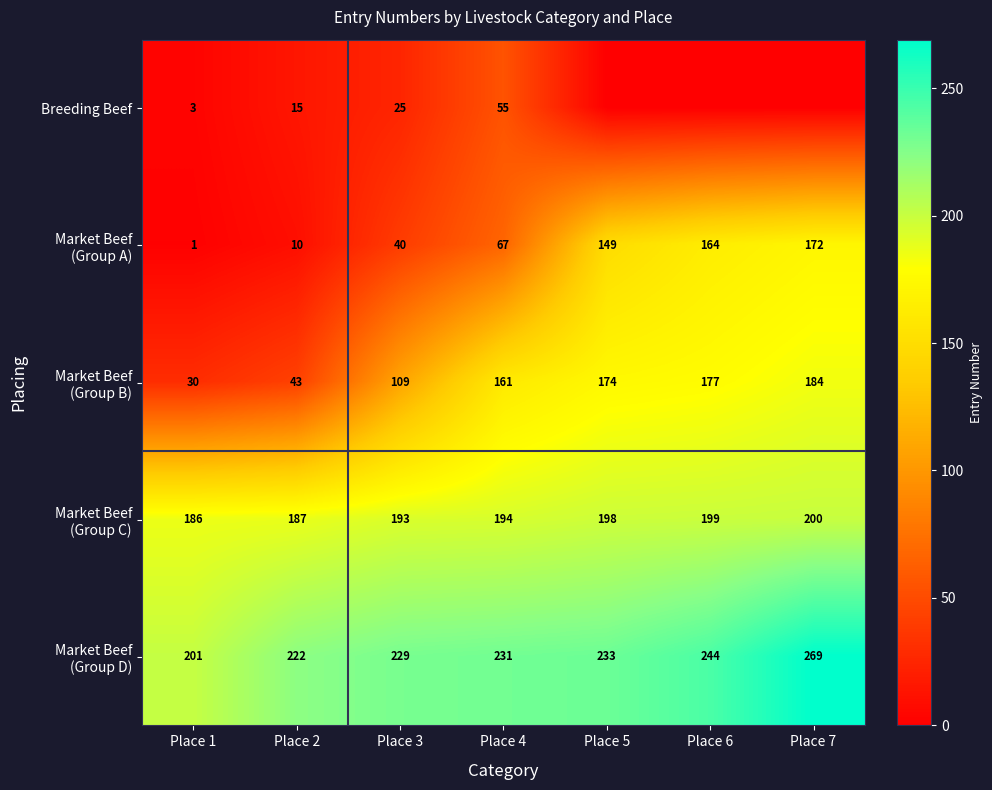

What is the spread (max minus min) of values at Place 3?

204